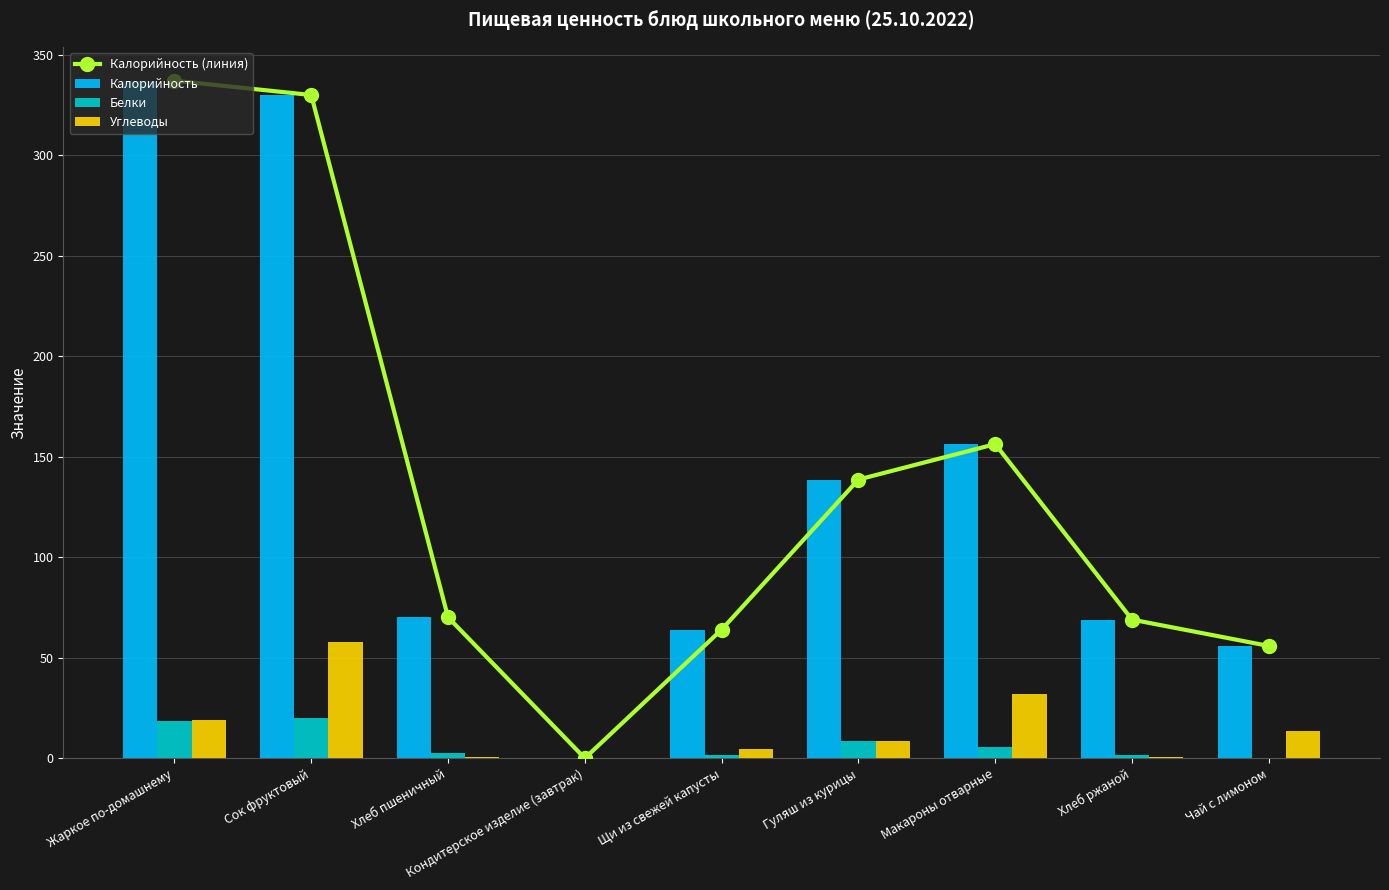

How many values in Калорийность are above zero?

8